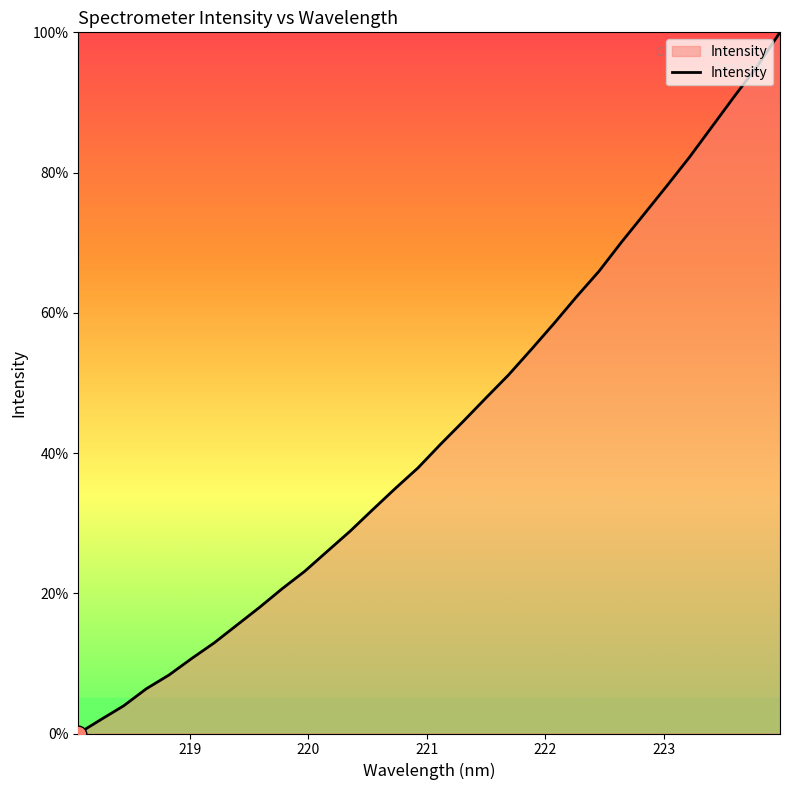

What is the difference between the maximum and minimum values?

100.0